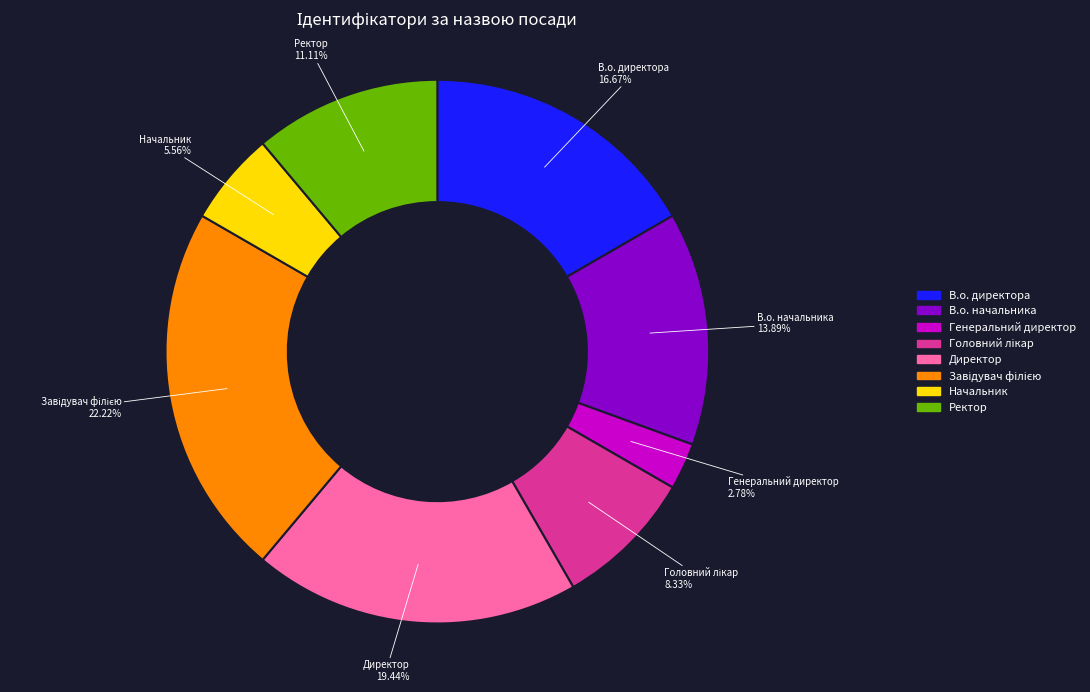

To the nearest percent, what is the average slice percentage?

12%